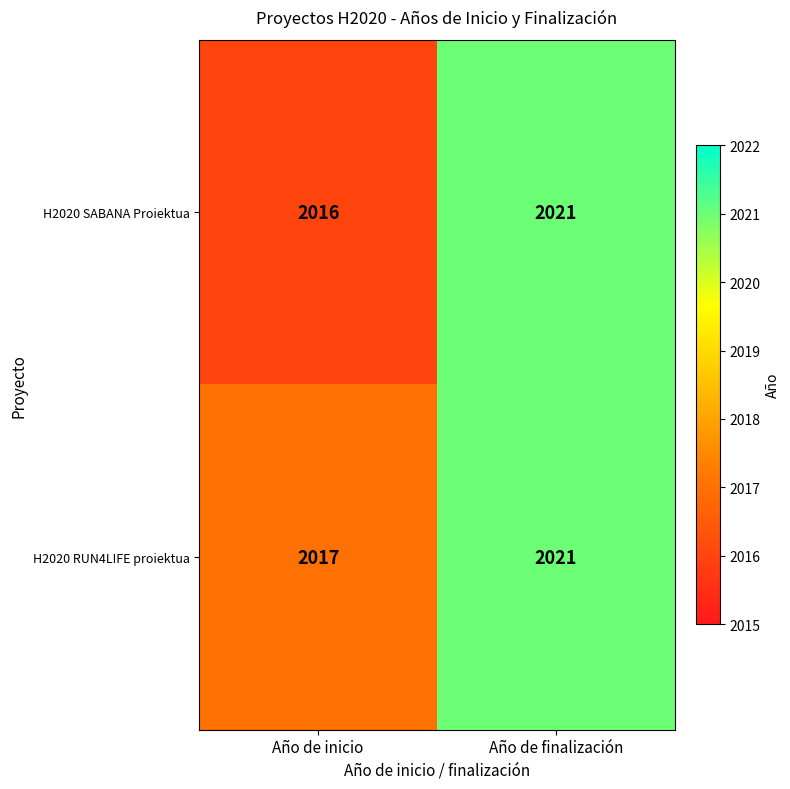

Where is H2020 SABANA Proiektua nearest to the value 2018?

Año de inicio